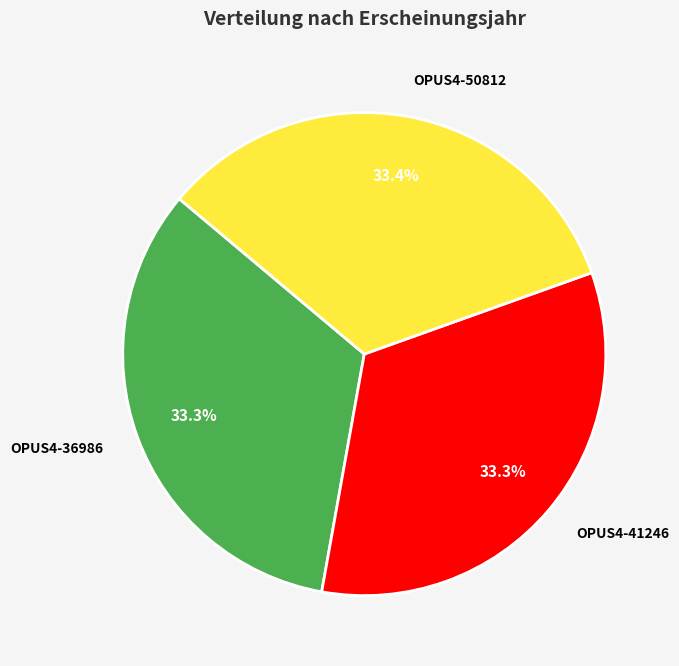

Is OPUS4-36986 the majority of the pie?

No